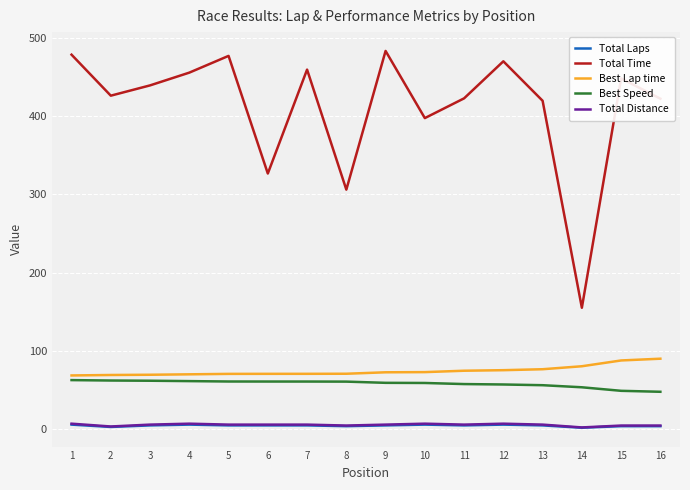

True or false: Best Speed and Total Distance cross at least once.

False